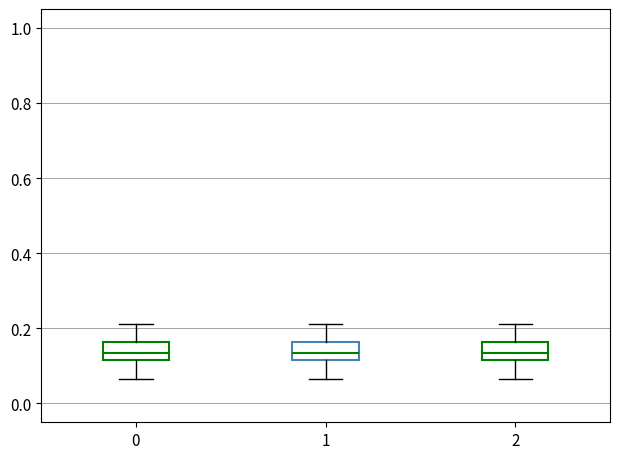

Reading left to right, transcribe this box plot: for each box, give where its median line is, the range the box spans, and where its two whiskers end, as read against the y-axis. The values are not printed on the chart, so give them approximately, as read against the axis.

0: median 0.14, box 0.12 to 0.16, whiskers 0.06 to 0.22
1: median 0.14, box 0.12 to 0.16, whiskers 0.06 to 0.22
2: median 0.14, box 0.12 to 0.16, whiskers 0.06 to 0.22